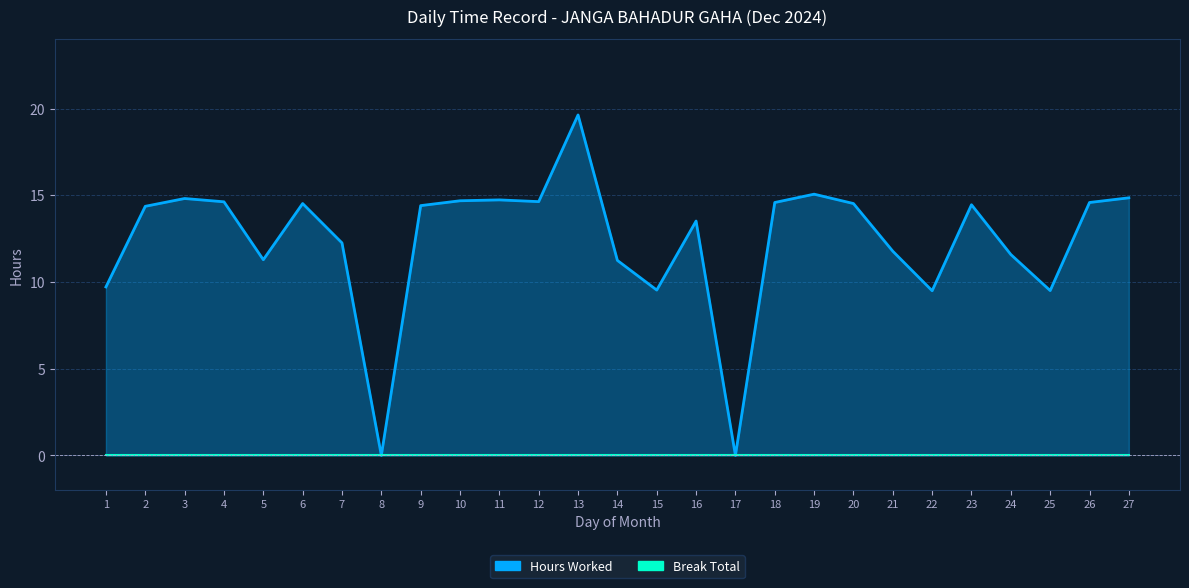

True or false: the data shows 11.6 at 24.

True